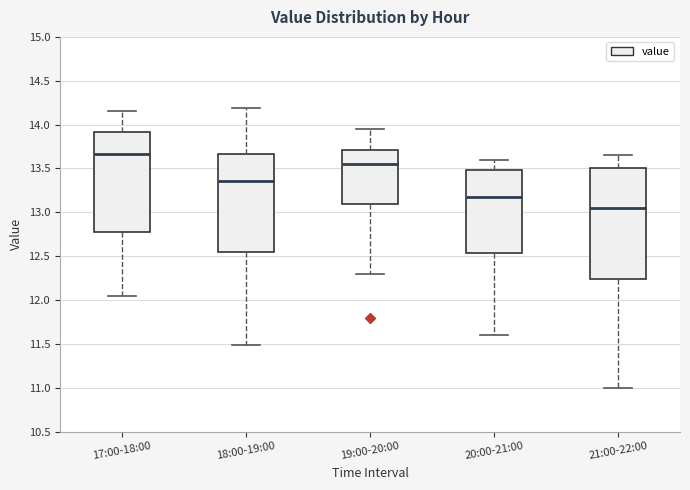

Reading left to right, read every box against the y-axis: the position of its median line, the range the box covers, and the ends of its whiskers. The values are not printed on the chart, so give them approximately, as read against the axis.

17:00-18:00: median 13.65, box 12.80 to 13.90, whiskers 12.05 to 14.15
18:00-19:00: median 13.35, box 12.55 to 13.65, whiskers 11.50 to 14.20
19:00-20:00: median 13.55, box 13.10 to 13.70, whiskers 12.30 to 13.95
20:00-21:00: median 13.20, box 12.55 to 13.50, whiskers 11.60 to 13.60
21:00-22:00: median 13.05, box 12.25 to 13.50, whiskers 11.00 to 13.65